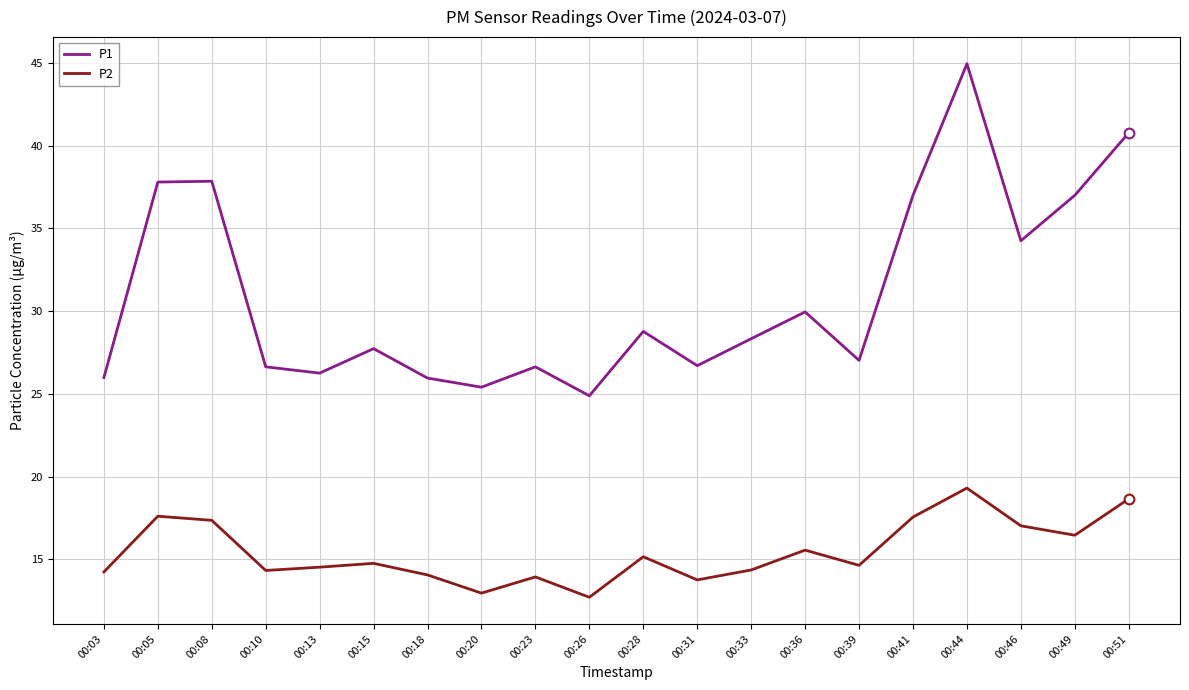

Where does the P1 series first go above 28?

00:05